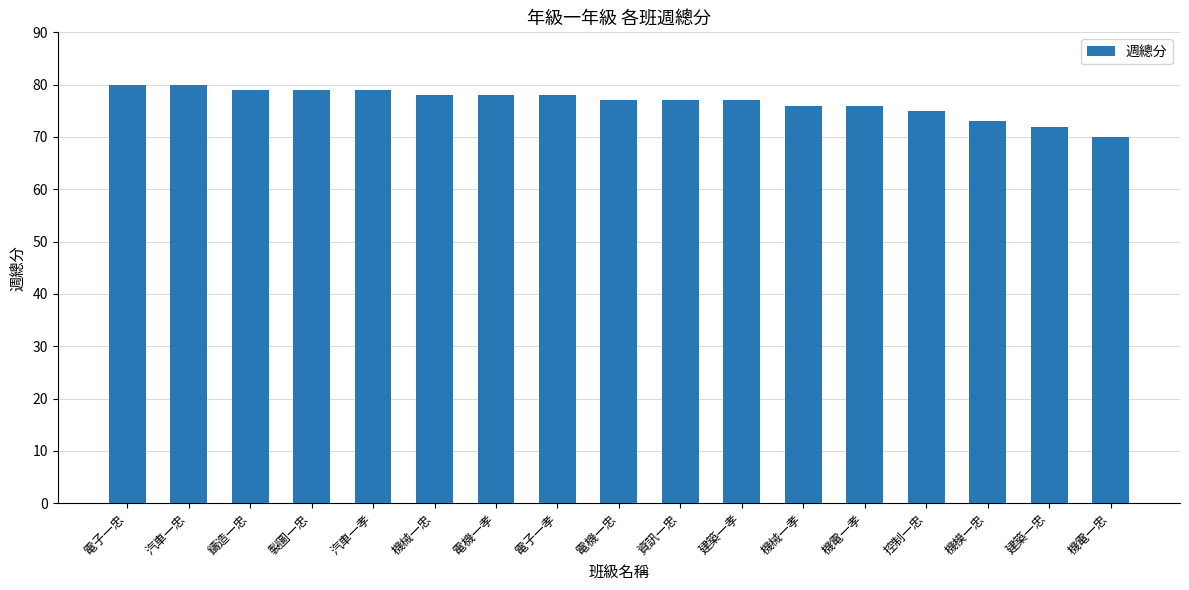

What is the value of the 4th bar from the left?

79